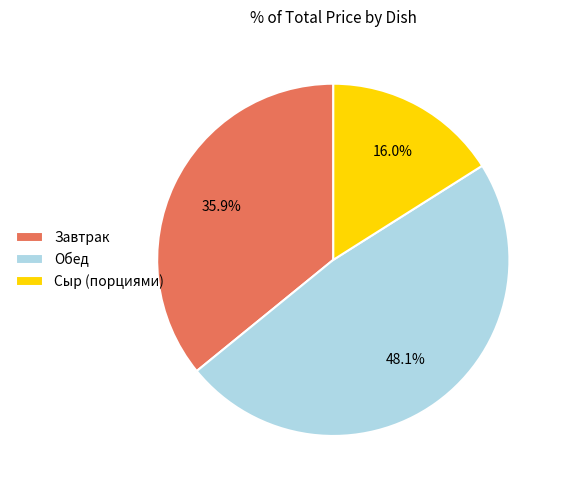

How many slices are in this pie chart?

3